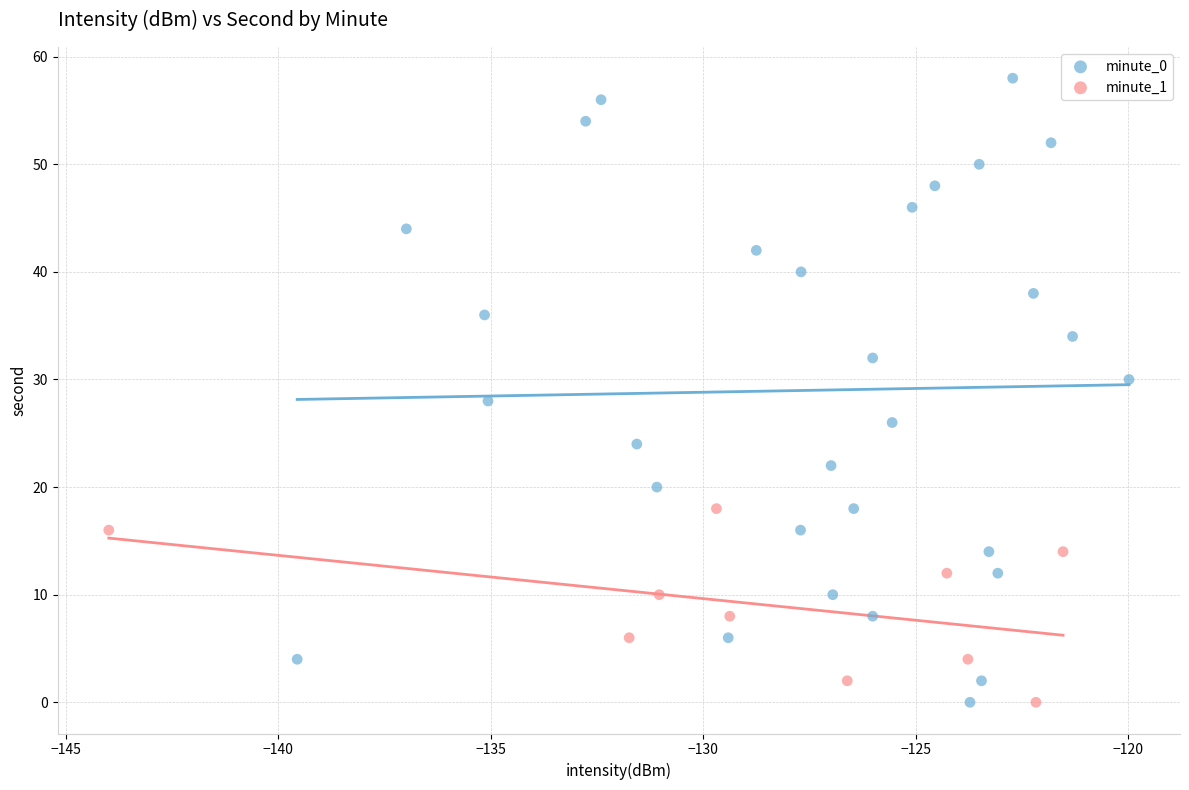

Which series reaches the maximum Y coordinate?

minute_0